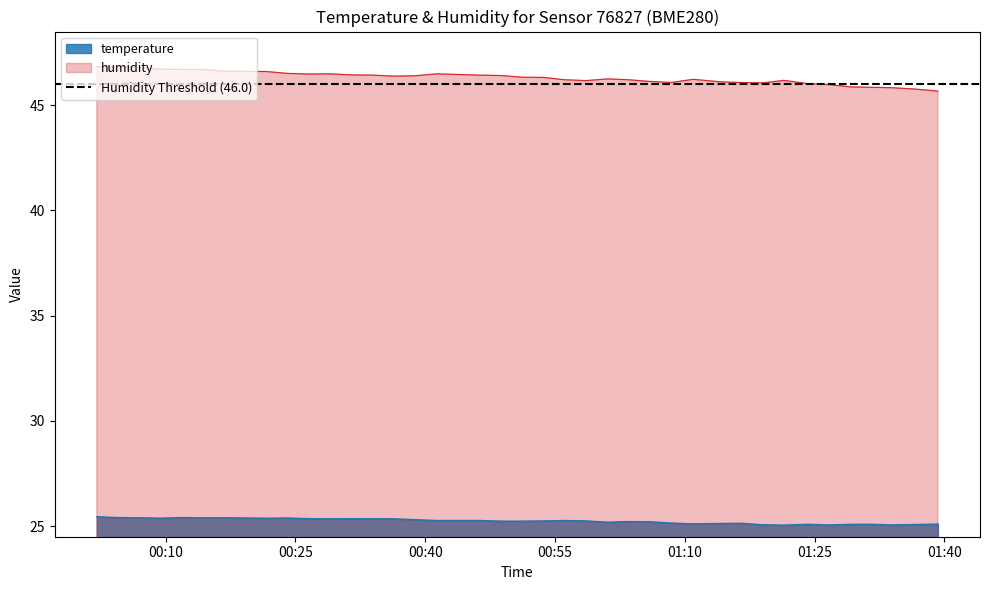

What is the maximum value for humidity?

46.8